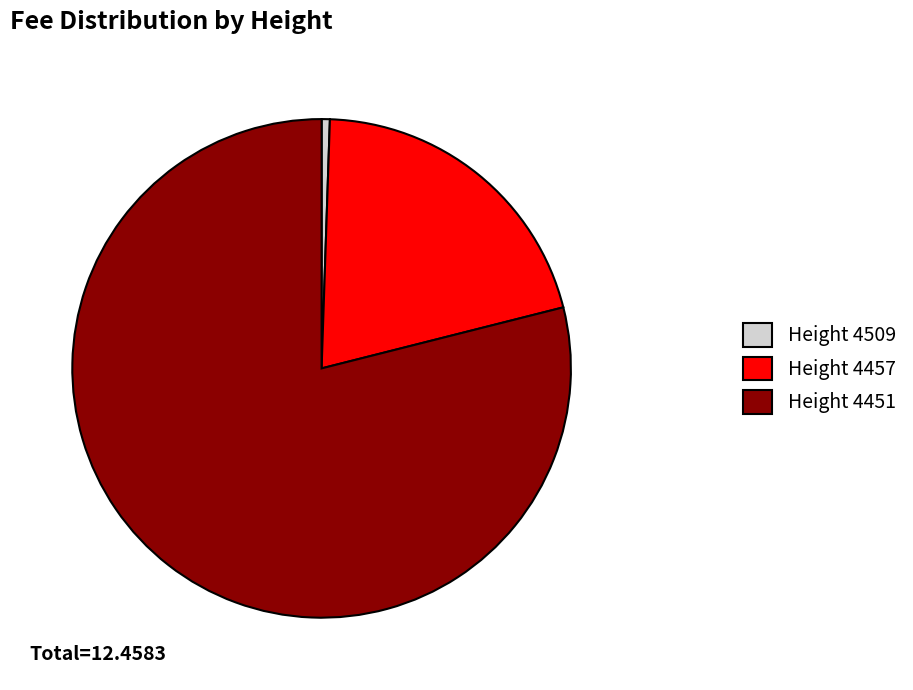

Which has a higher value, Height 4509 or Height 4457?

Height 4457